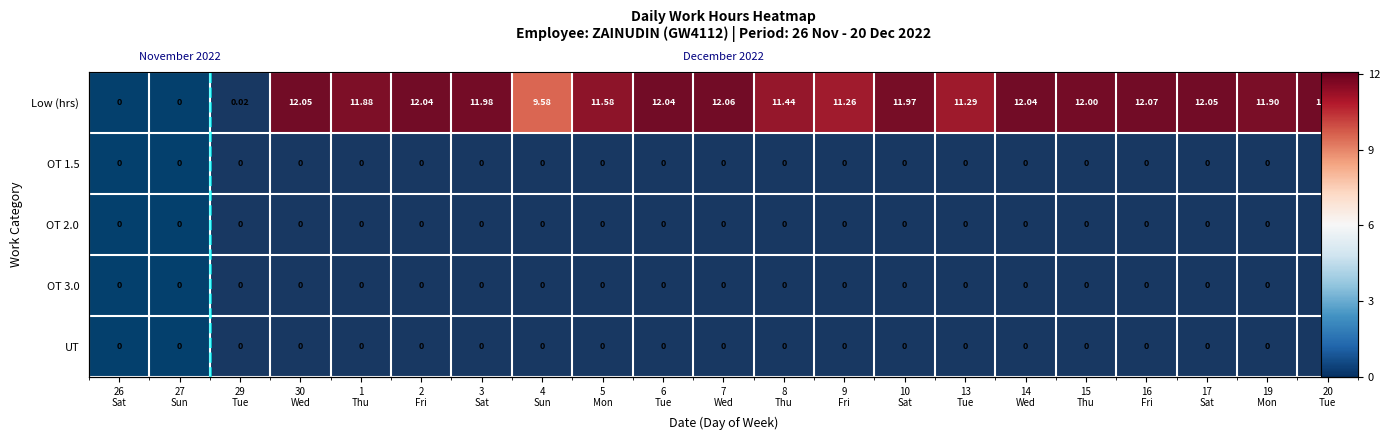

What is the difference between the Low (hrs) values at 8 Thu and 16 Fri?

0.6